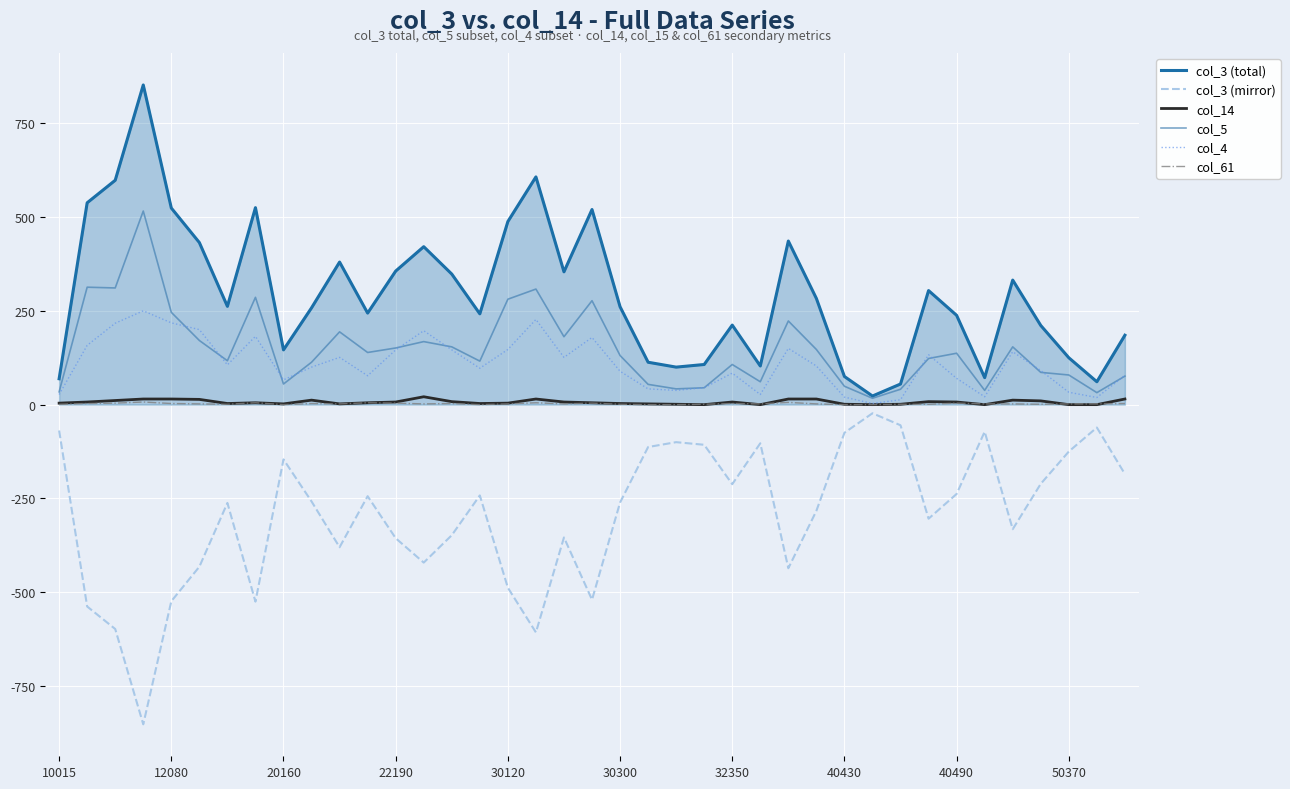

What is the maximum value shown in the chart?

852